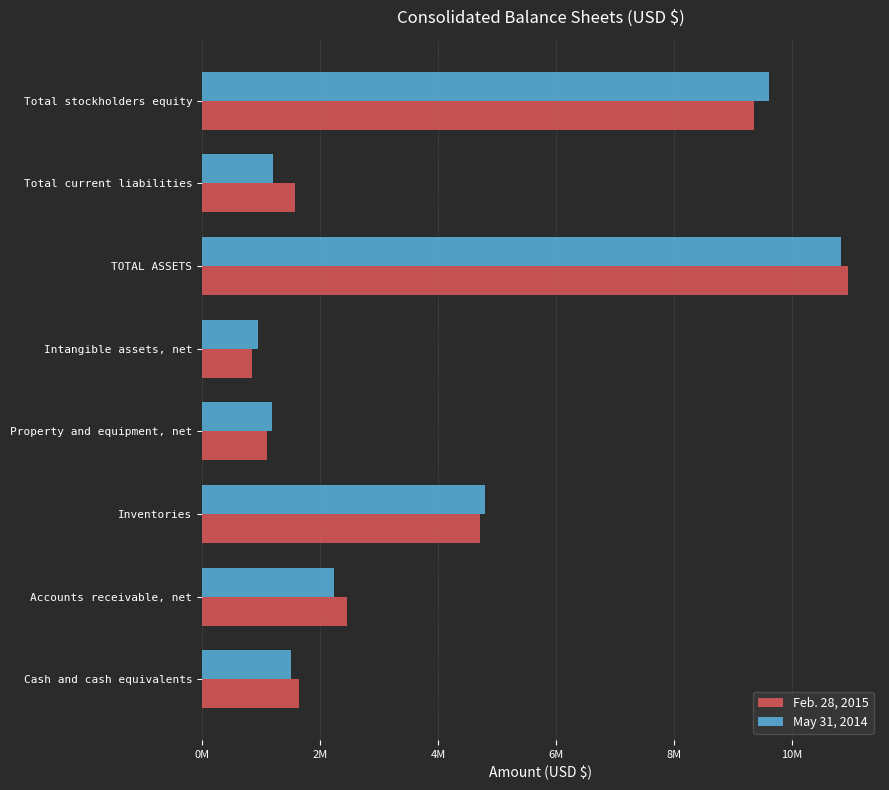

What are all the series names shown in the legend?

Feb. 28, 2015, May 31, 2014